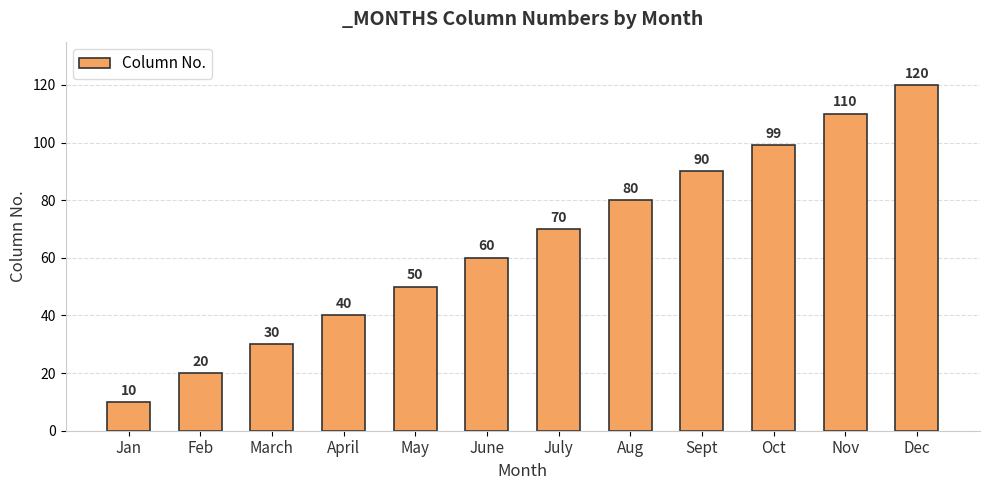

What position from the left is May?

5